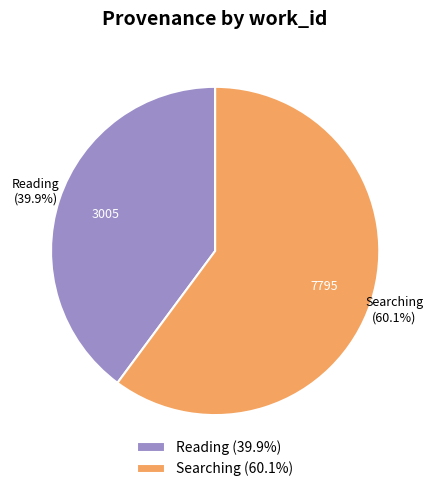

How many slices are in this pie chart?

2